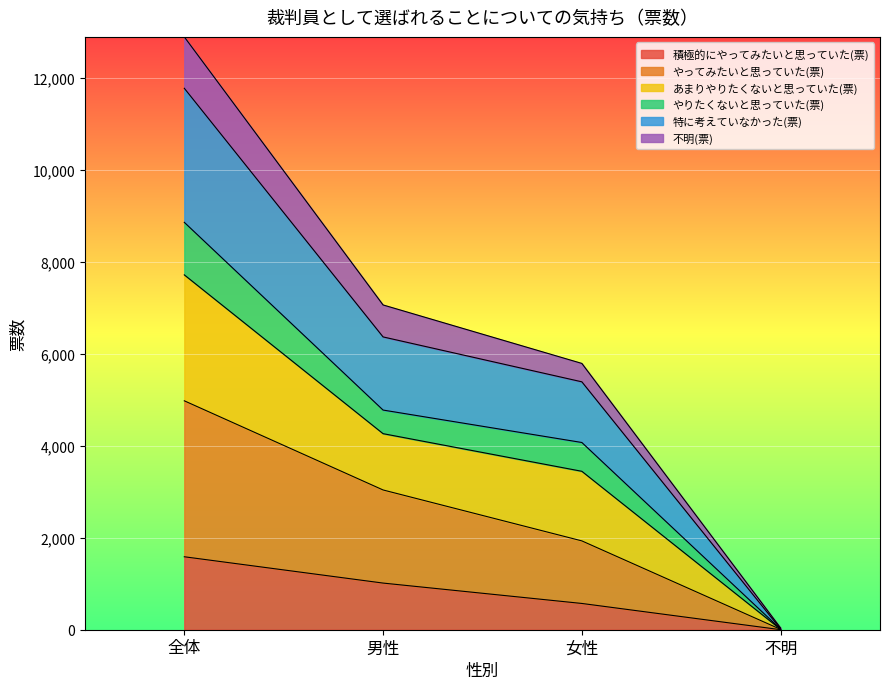

What is the total value across all series at 女性?

5789